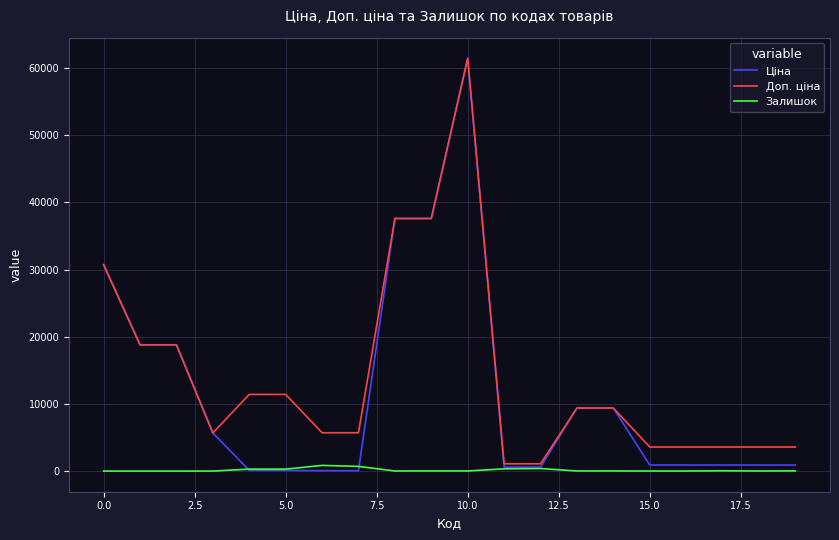

Which series has the largest range (max minus min)?

Ціна